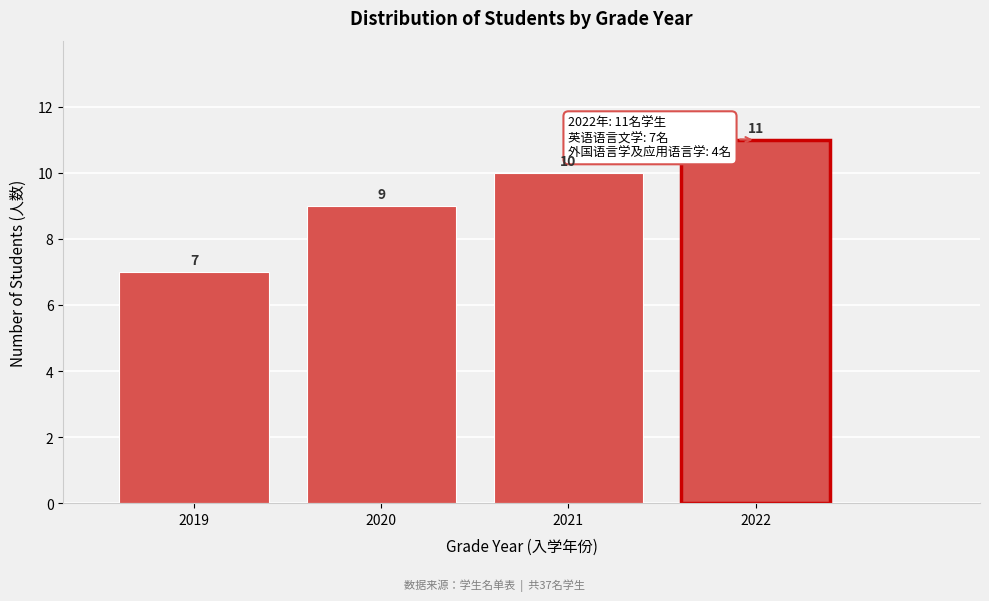

Reading left to right, what are all the values shown in this chart?

7	9	10	11